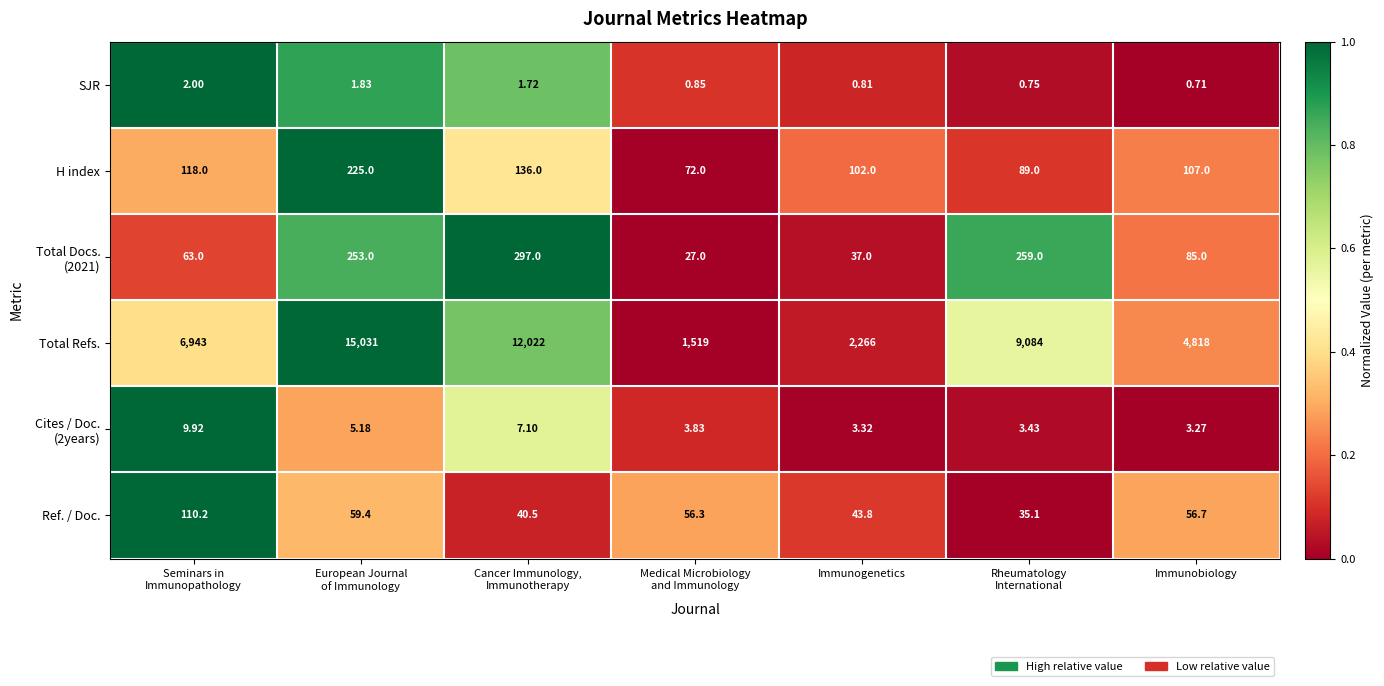

Which series has the widest spread of values?

Total Refs.